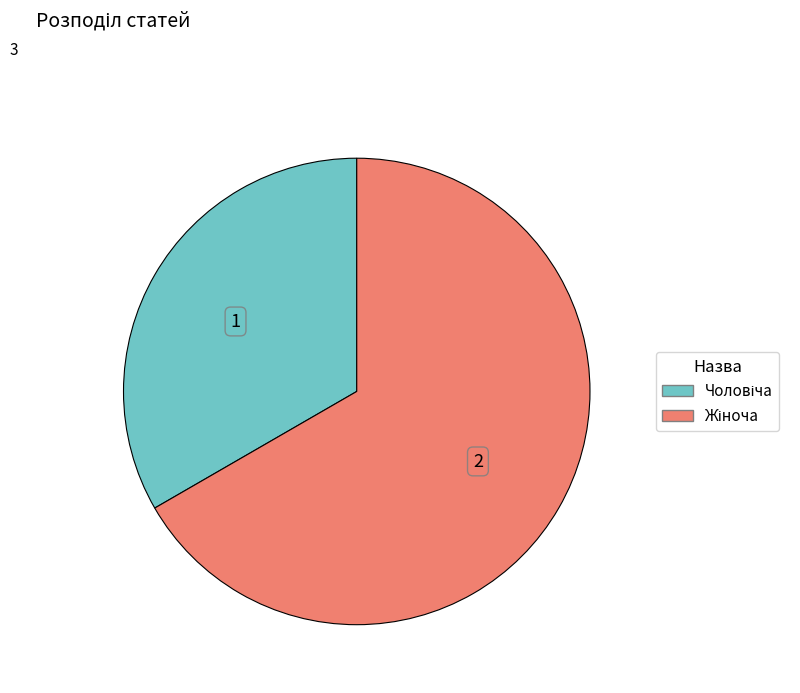

Is there any slice that represents more than half of the pie?

Yes